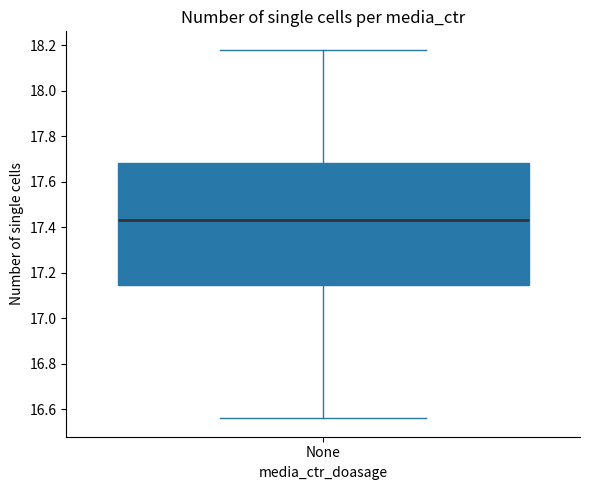

Transcribe this box plot: give where the median line is, the range the box spans, and where the two whiskers end, as read against the y-axis. The values are not printed on the chart, so give them approximately, as read against the axis.

median 17.44, box 17.14 to 17.68, whiskers 16.56 to 18.18